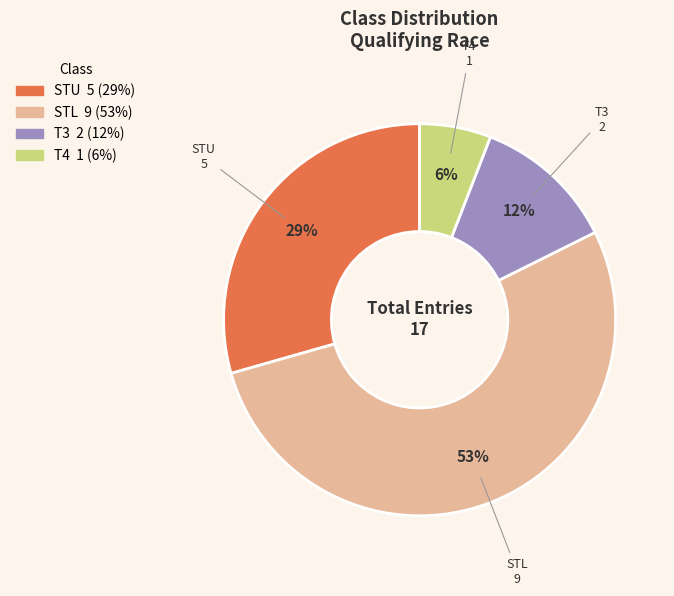

Combined, do STU and STL account for over 50%?

Yes